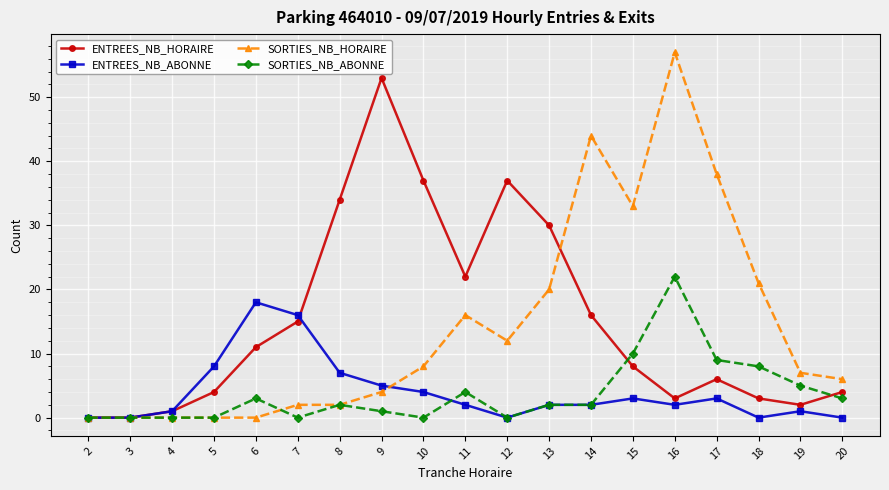

List the series in order of their peak value, highest first.

SORTIES_NB_HORAIRE, ENTREES_NB_HORAIRE, SORTIES_NB_ABONNE, ENTREES_NB_ABONNE